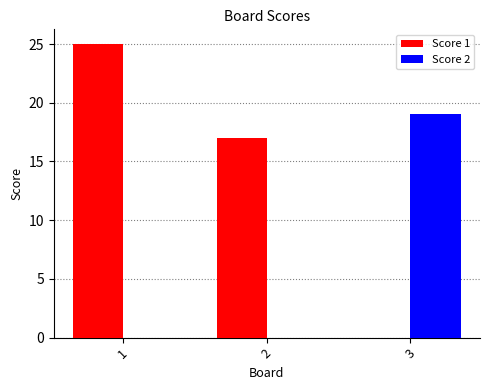

At which label is Score 1 closest to 12?

2